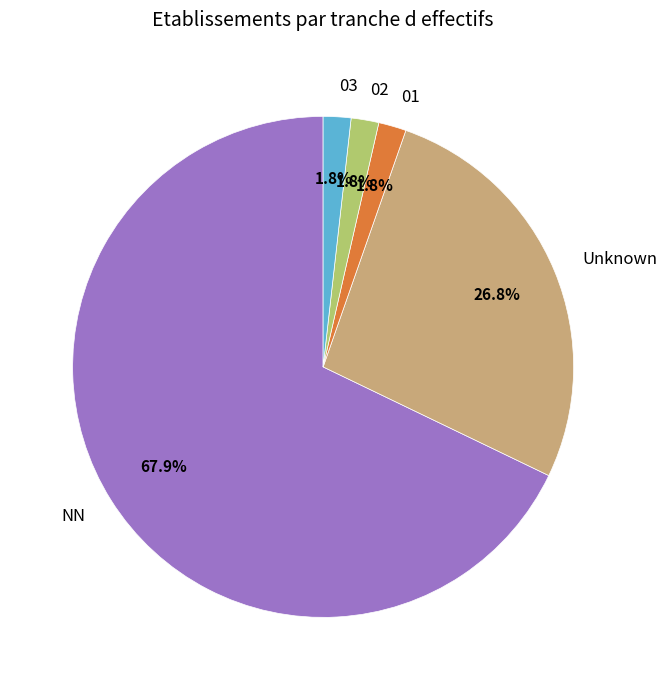

What is the majority slice?

NN